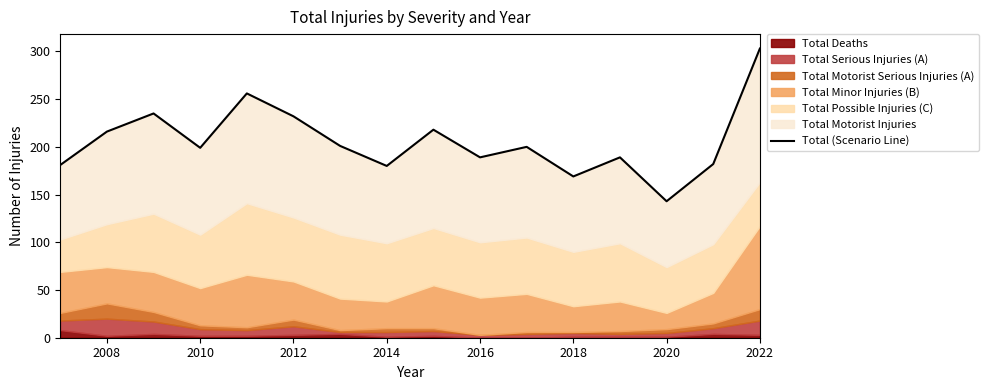

Does the chart have visible grid lines?

No